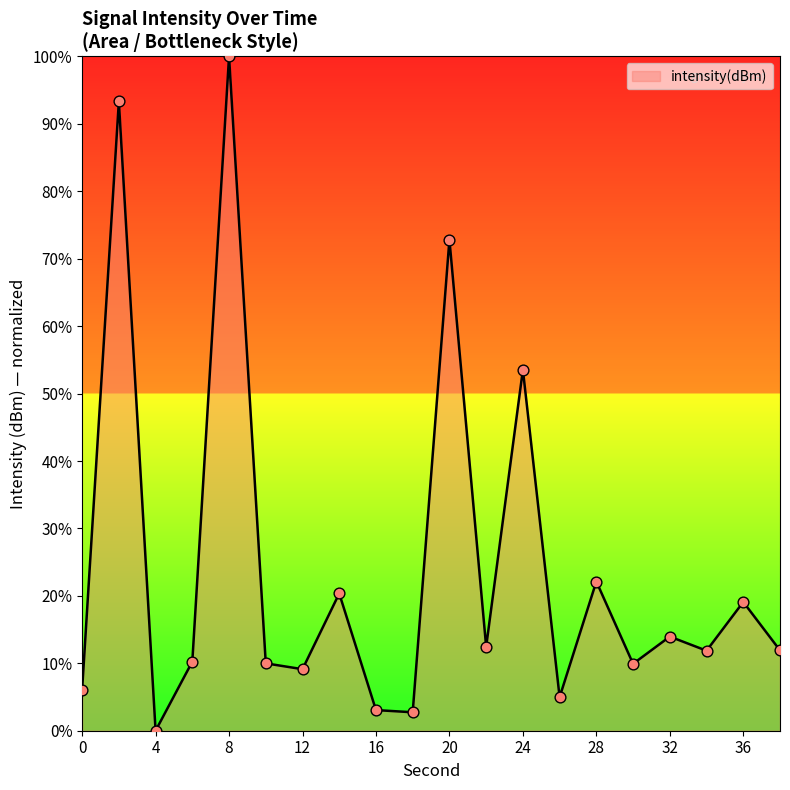

What is the maximum value shown in the chart?

100.0